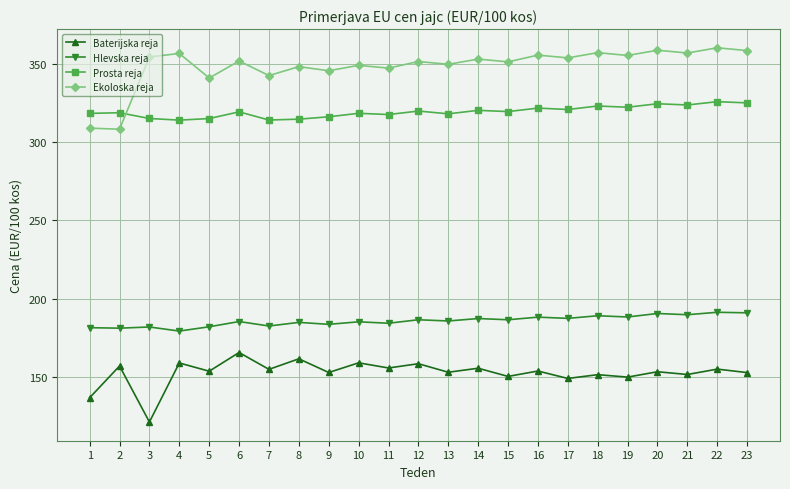

What is the sum of all Ekoloska reja values?

8017.1